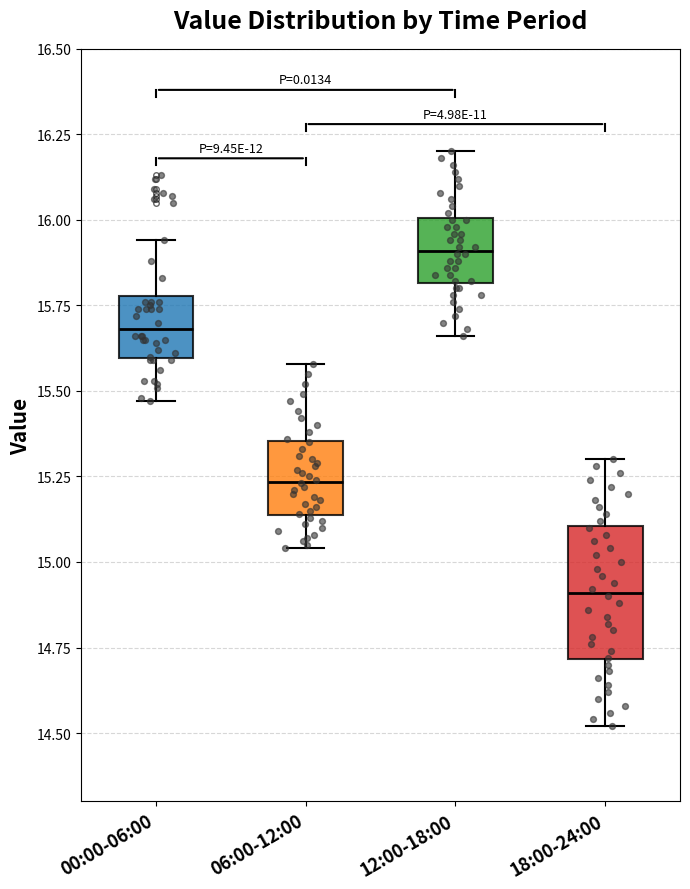

Where is the lower edge of the box for 00:00-06:00 on the y-axis? The values are not printed on the chart, so give them approximately, as read against the axis.

15.60